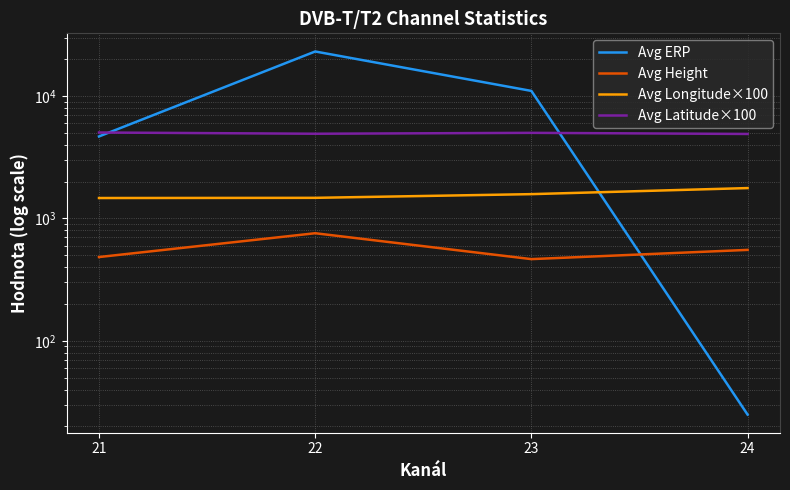

Rank the categories by Avg Height value from highest to lowest.

22, 24, 21, 23